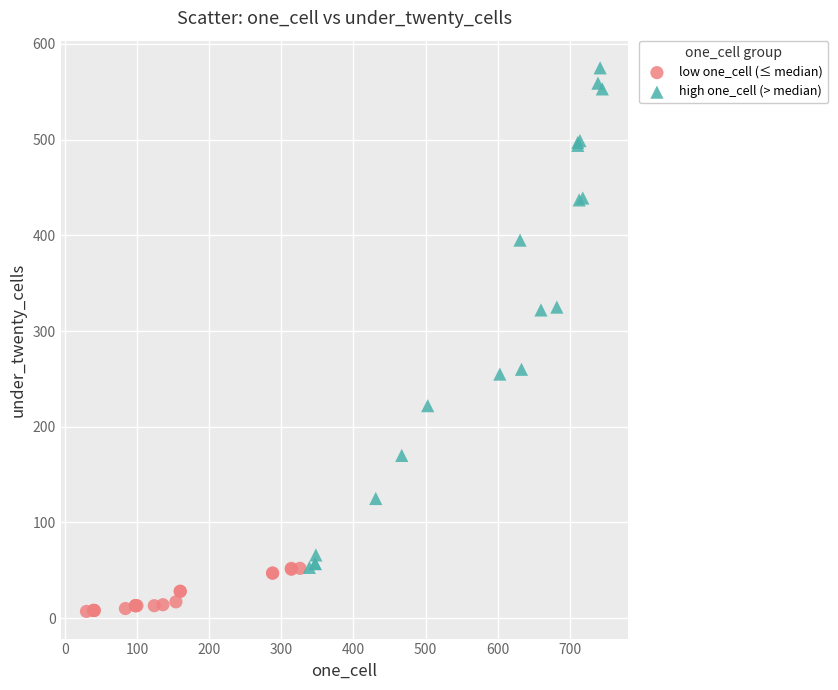

Which series reaches the maximum Y coordinate?

high one_cell (> median)